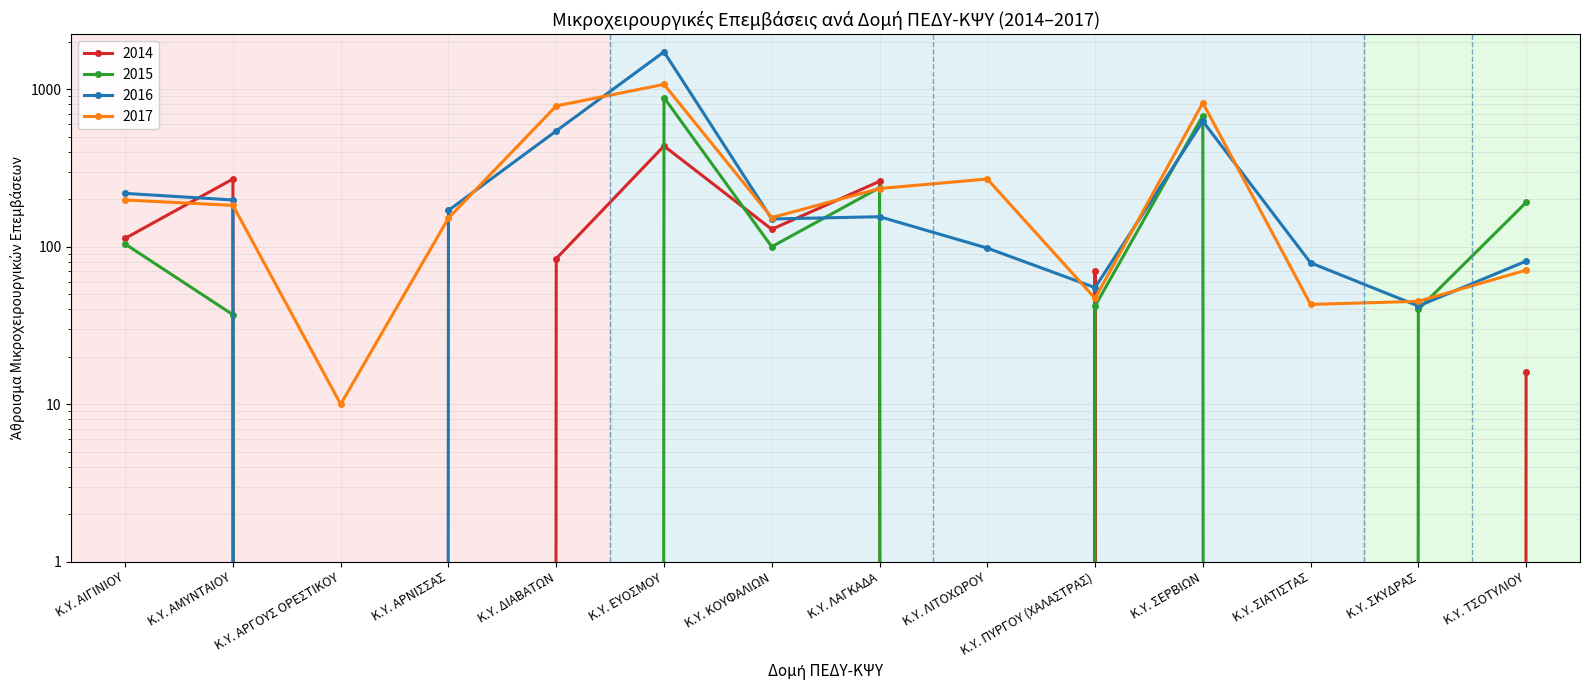

At how many categories does at least one series exceed 450?

3